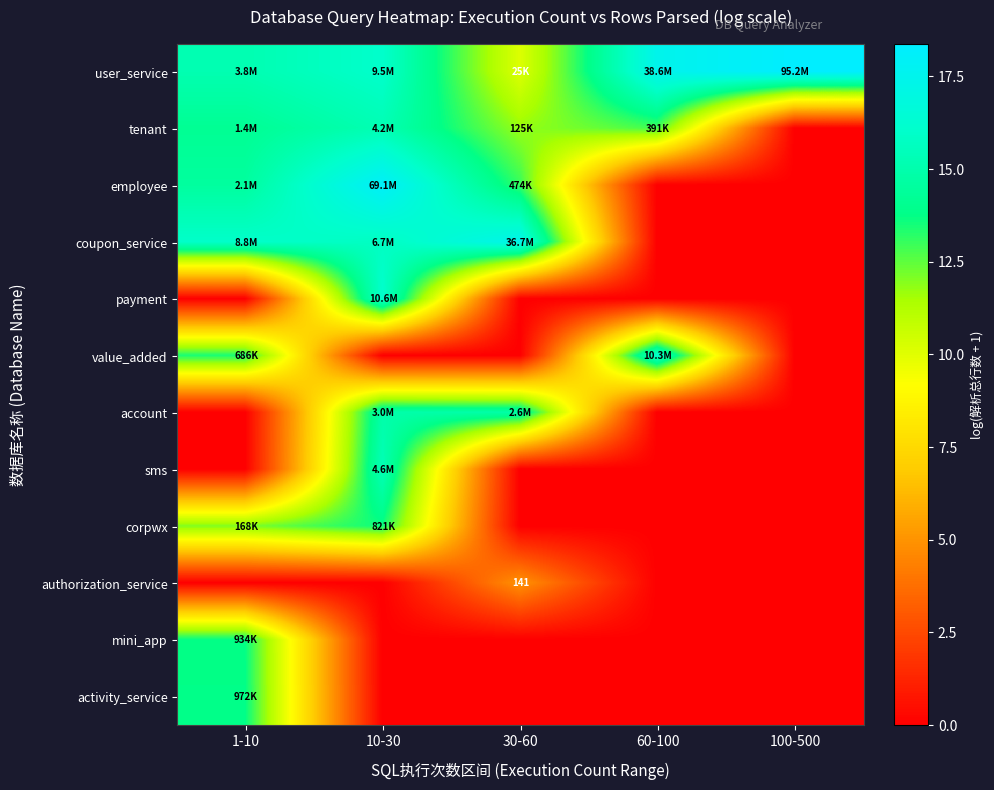

True or false: sms has a value of 9.5 at 10-30.

False